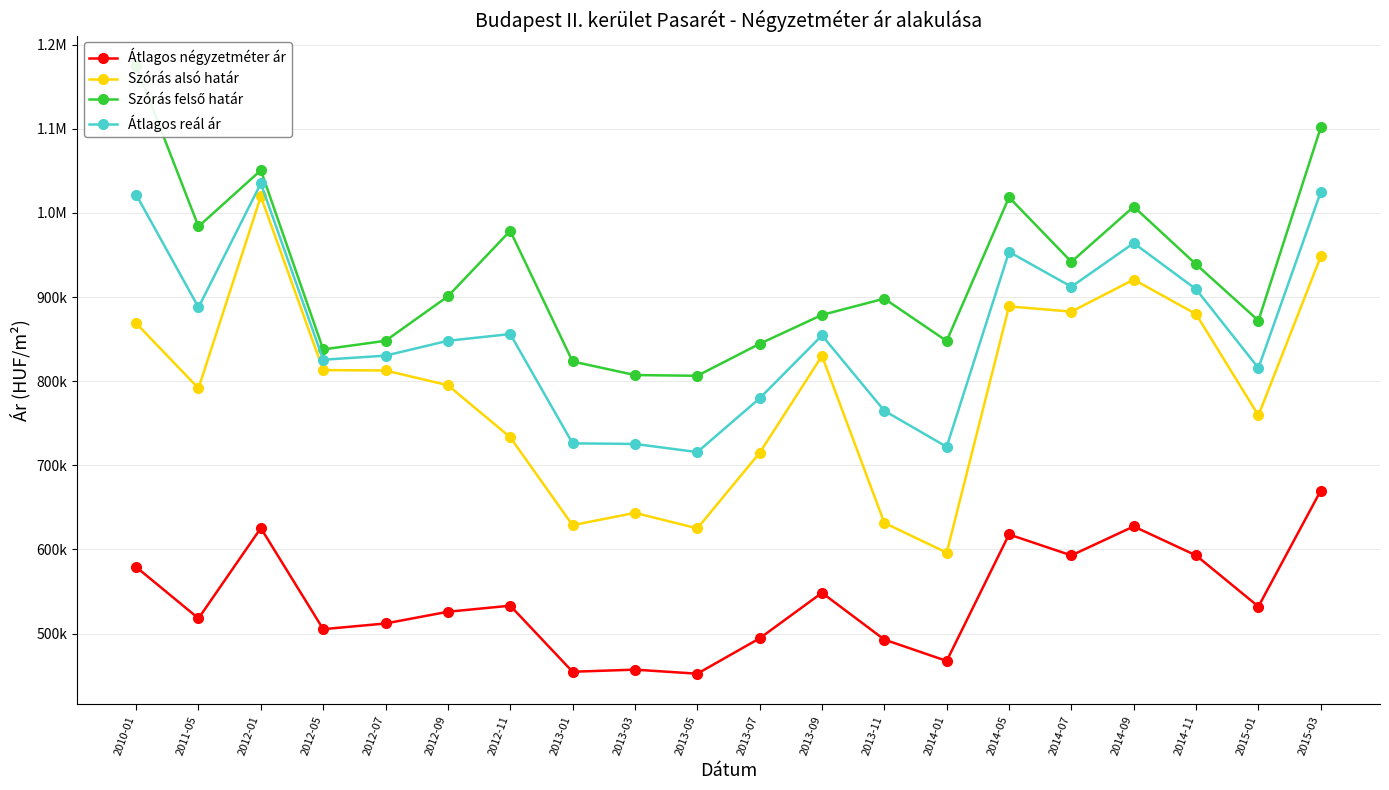

What position from the left is 2013-01?

8